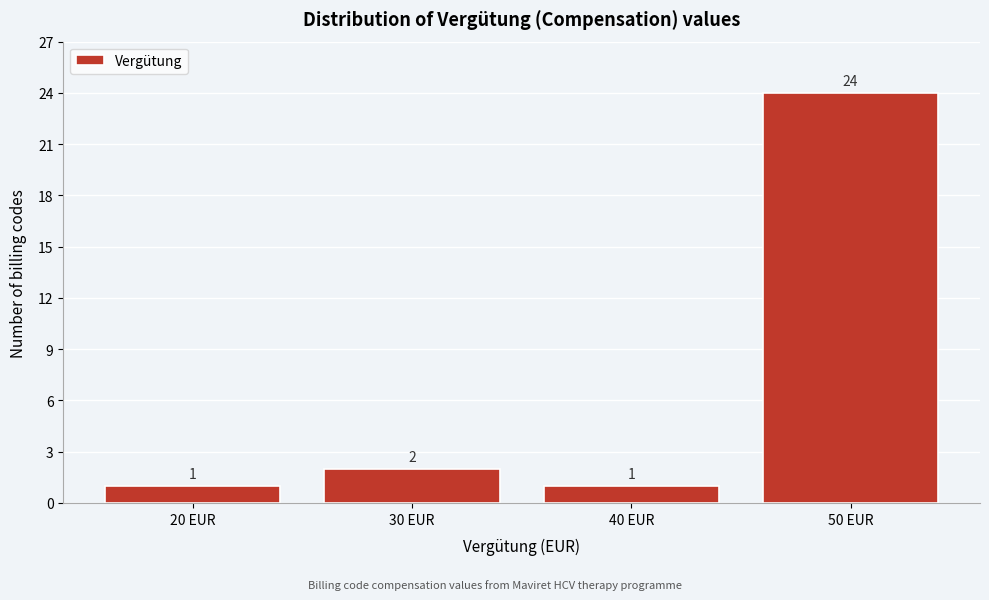

Over which range of the x-axis is the bar tallest?

45 to 55